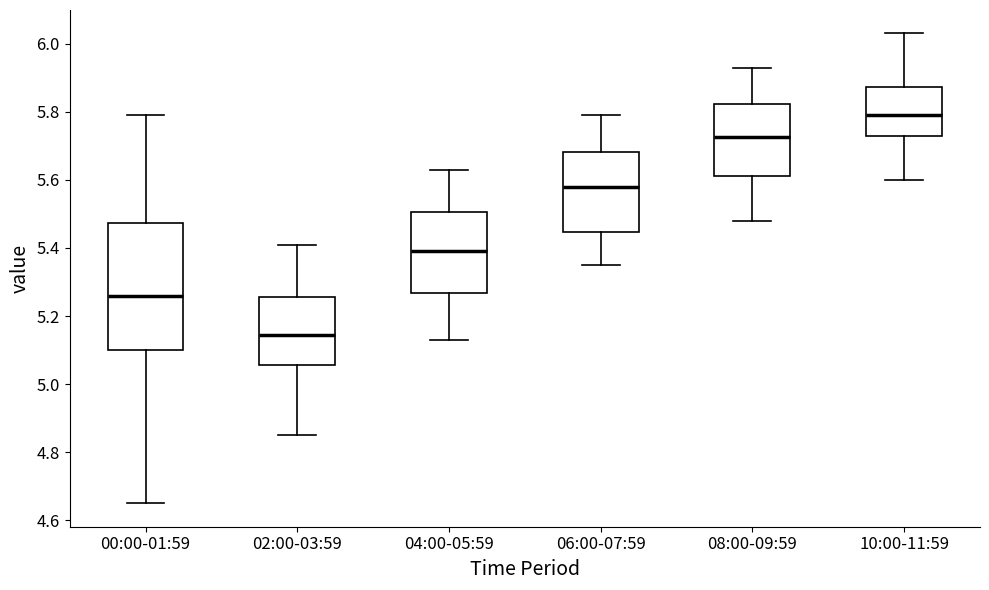

Which box is the tallest, from its lower edge to its upper edge?

00:00-01:59